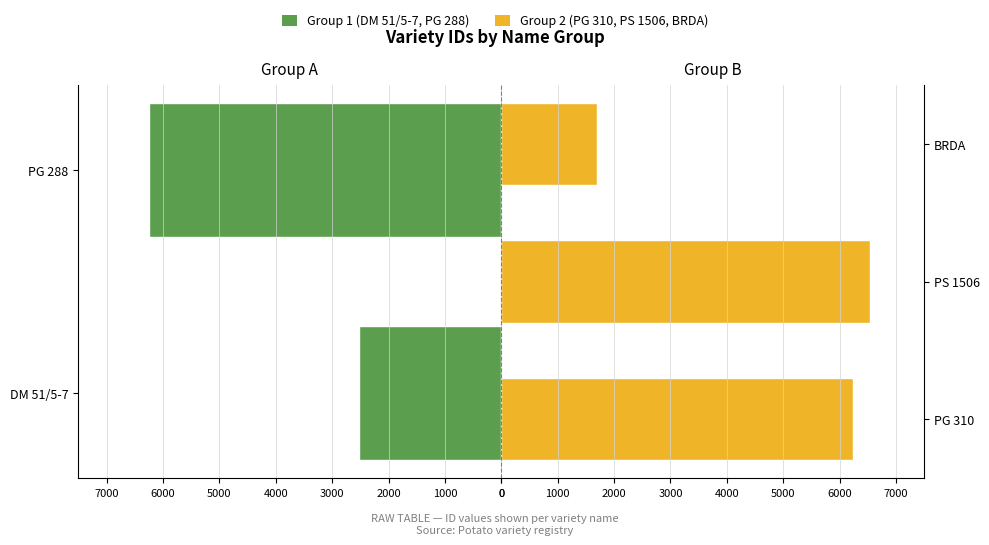

Which has a higher value, BRDA or PG 310?

PG 310